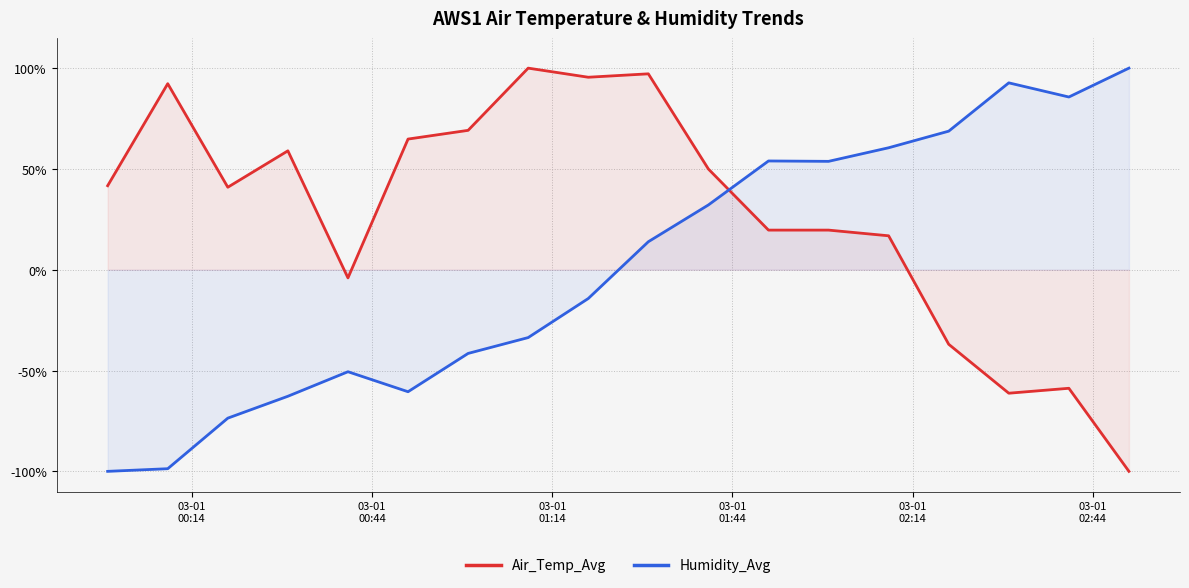

Which series has the largest range (max minus min)?

Air_Temp_Avg